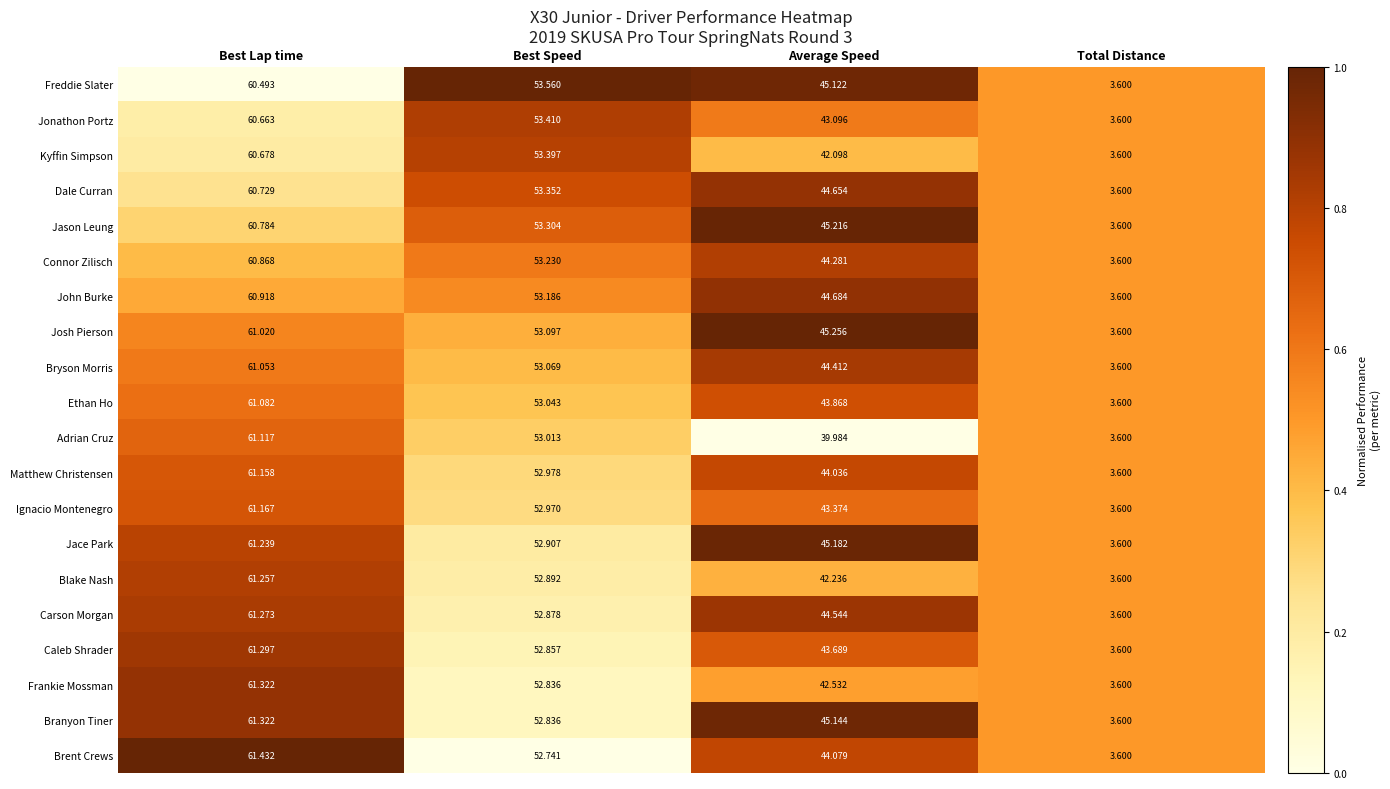

What is the spread (max minus min) of values at Best Lap time?

0.9